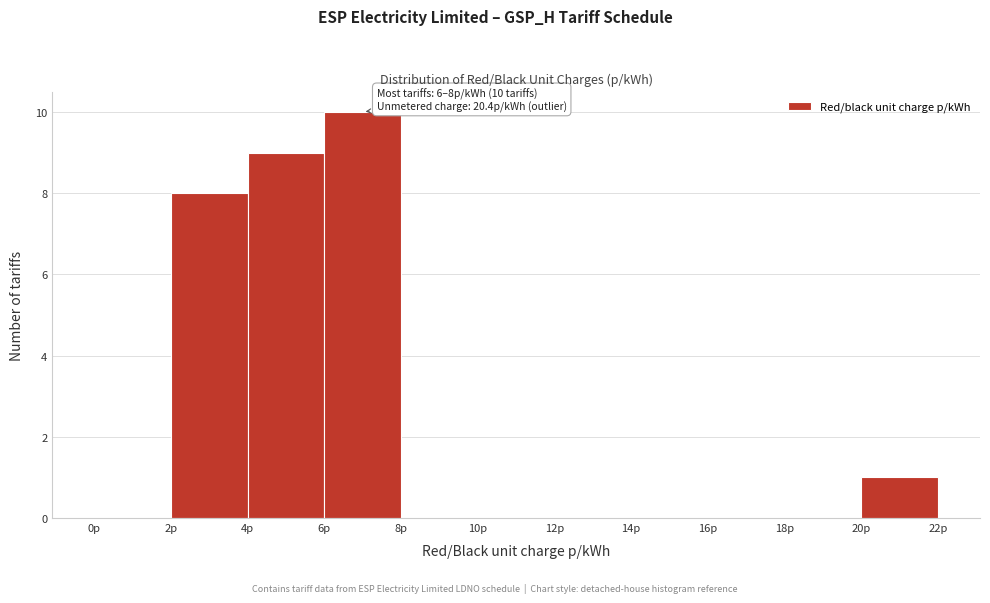

Over which range of the x-axis is the bar tallest?

6 to 8